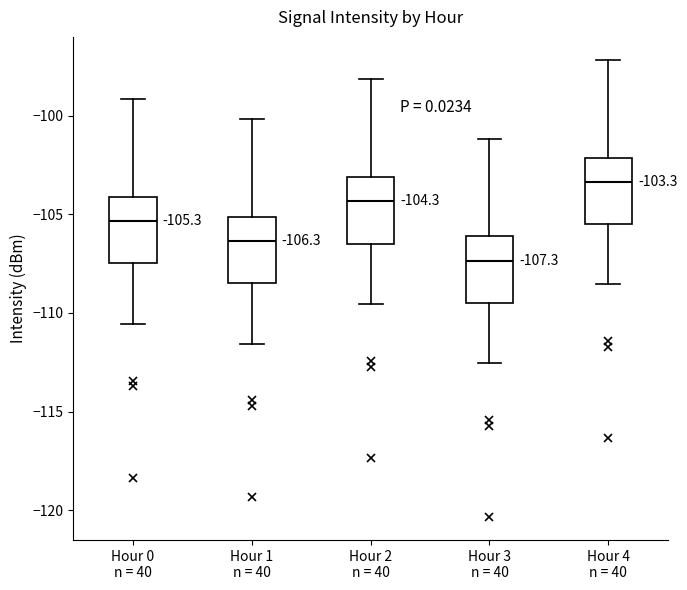

Which box's median line is the lowest?

Hour 3 n = 40